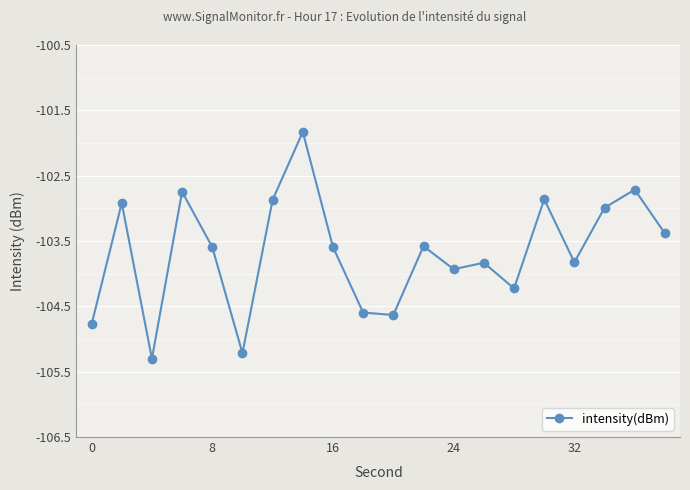

What is the sum of all values?

-2073.4